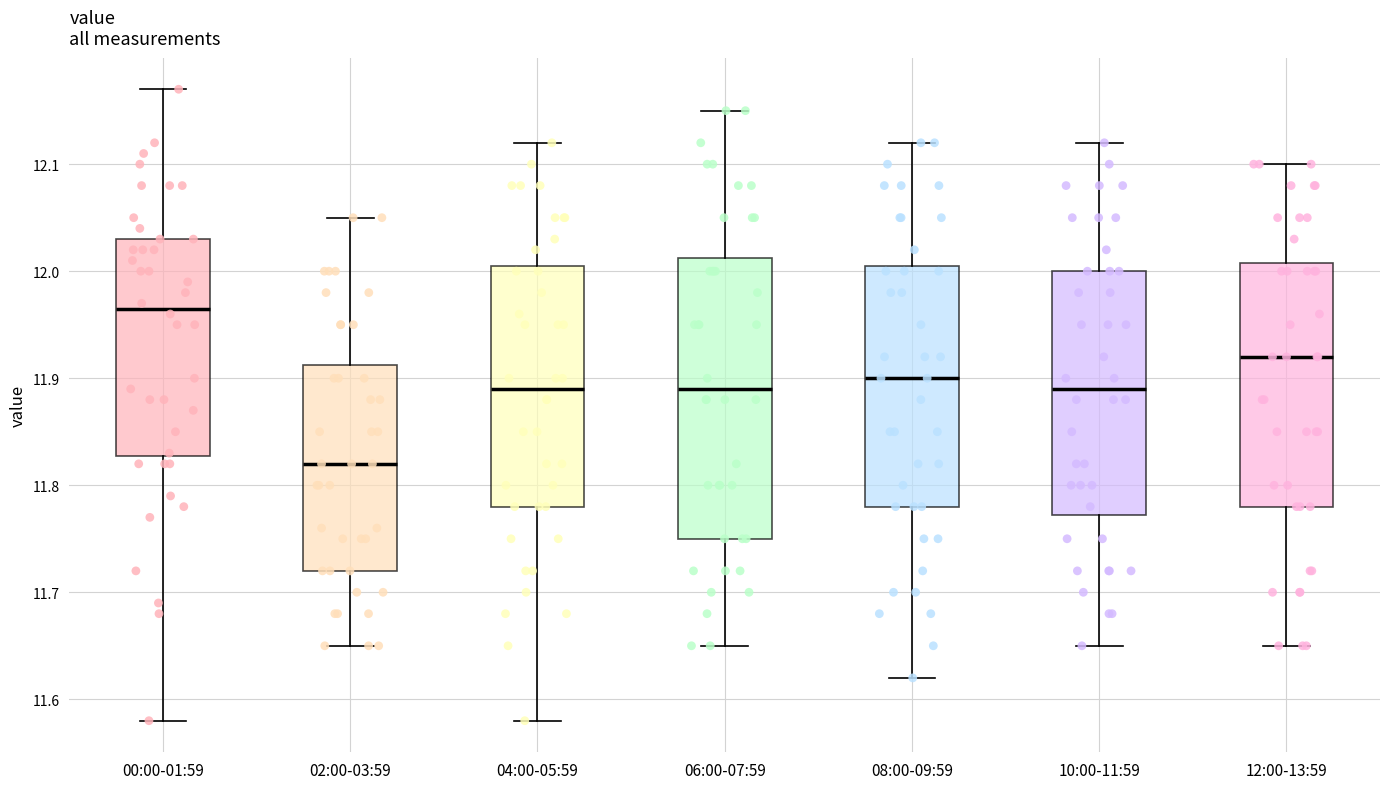

Which box has the lowest median line?

02:00-03:59